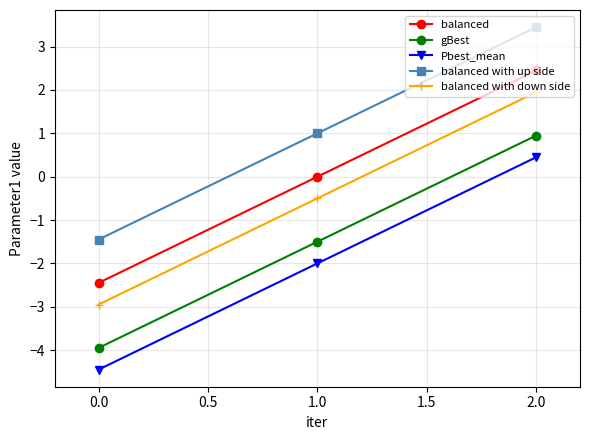

Rank the series by their maximum value, from lowest to highest.

Pbest_mean, gBest, balanced with down side, balanced, balanced with up side